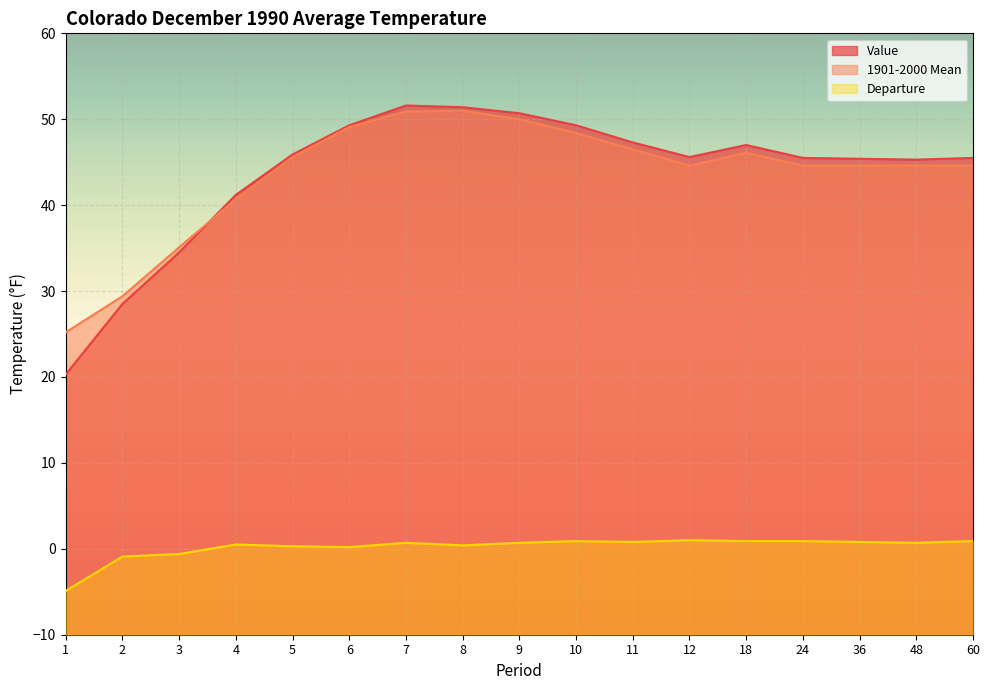

How many times do Value and 1901-2000 Mean cross each other?

1